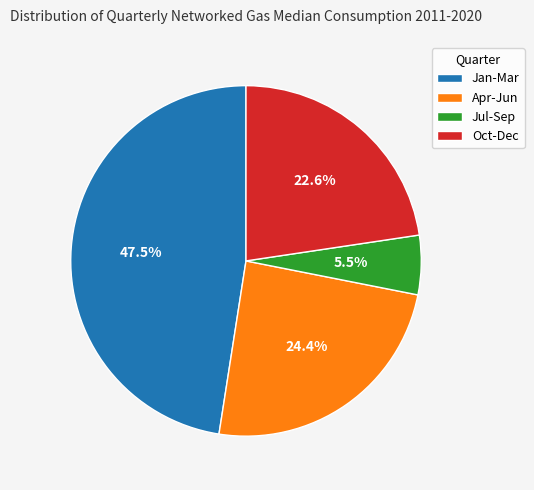

To the nearest percent, what portion does Oct-Dec represent?

23%